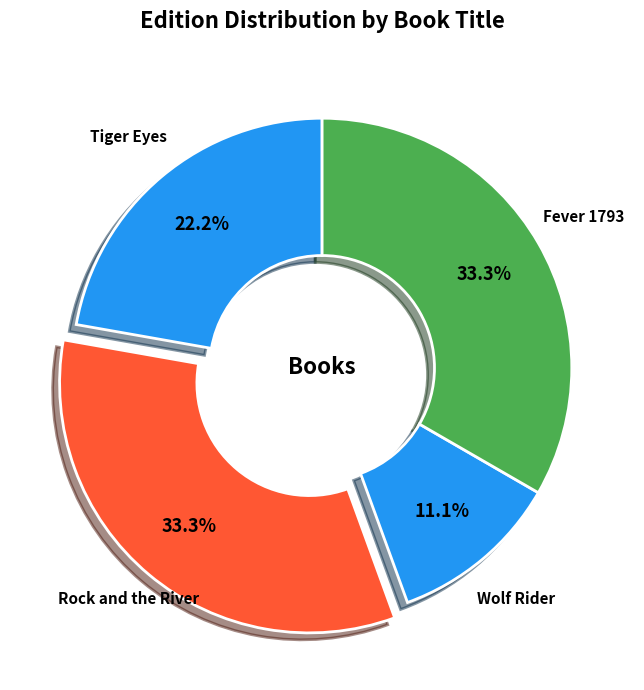

What percentage do Rock and the River and Tiger Eyes together represent?

55.6%